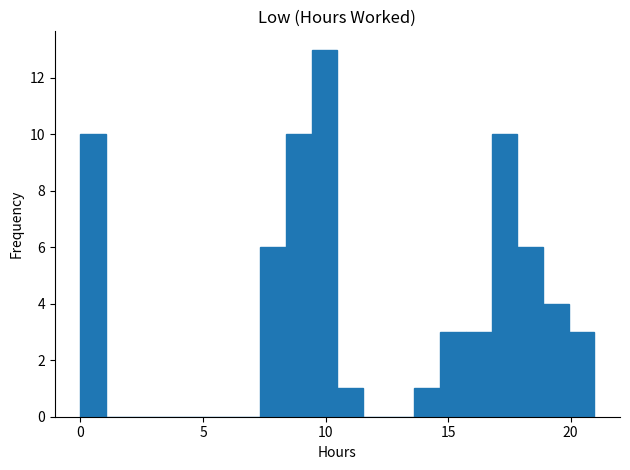

Around what value on the x-axis is the tallest bar? Give the approximate position of its centre, as read against the axis.

10.0